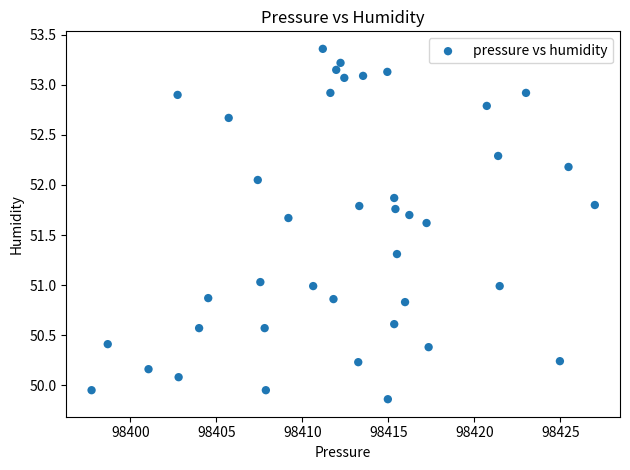

What is the range of Y values (max minus min)?

3.5